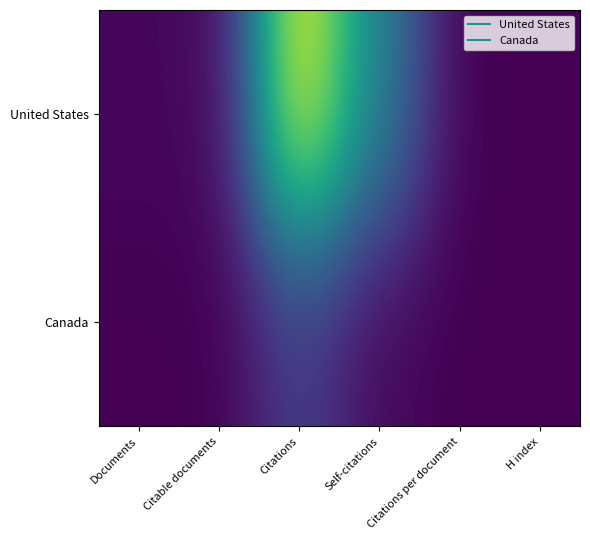

Rank the series by their maximum value, from lowest to highest.

Canada, United States